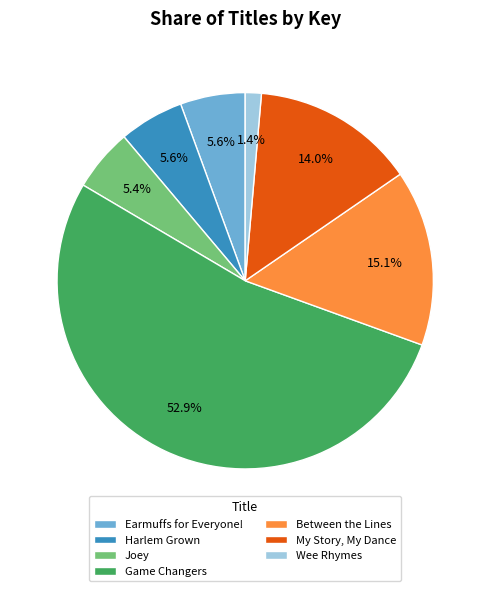

What portion of the pie excludes Between the Lines?

84.9%